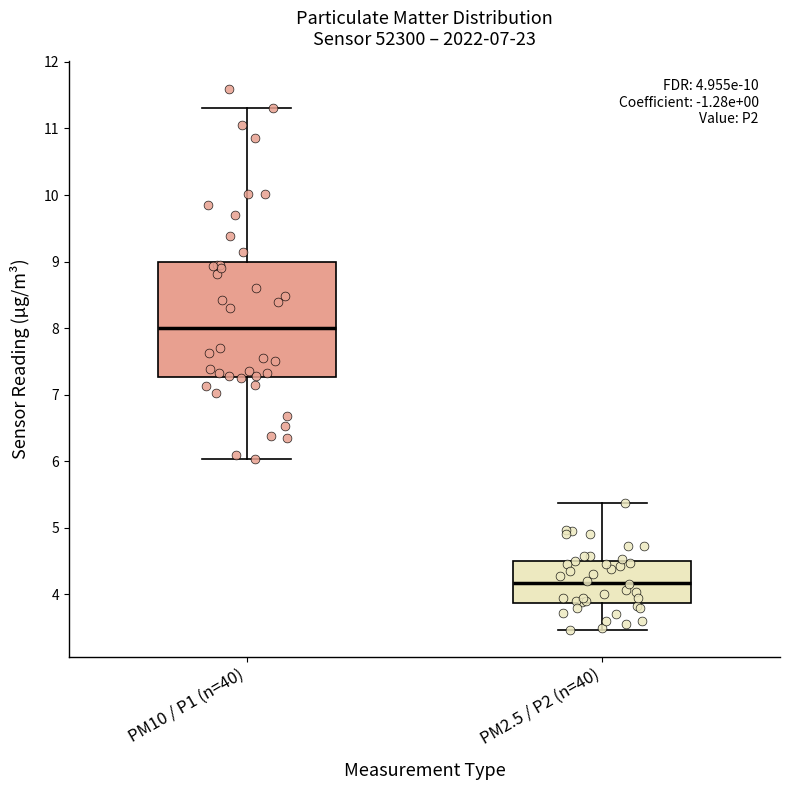

Comparing the boxes themselves (not the whiskers), which one is the tallest?

PM10 / P1 (n=40)